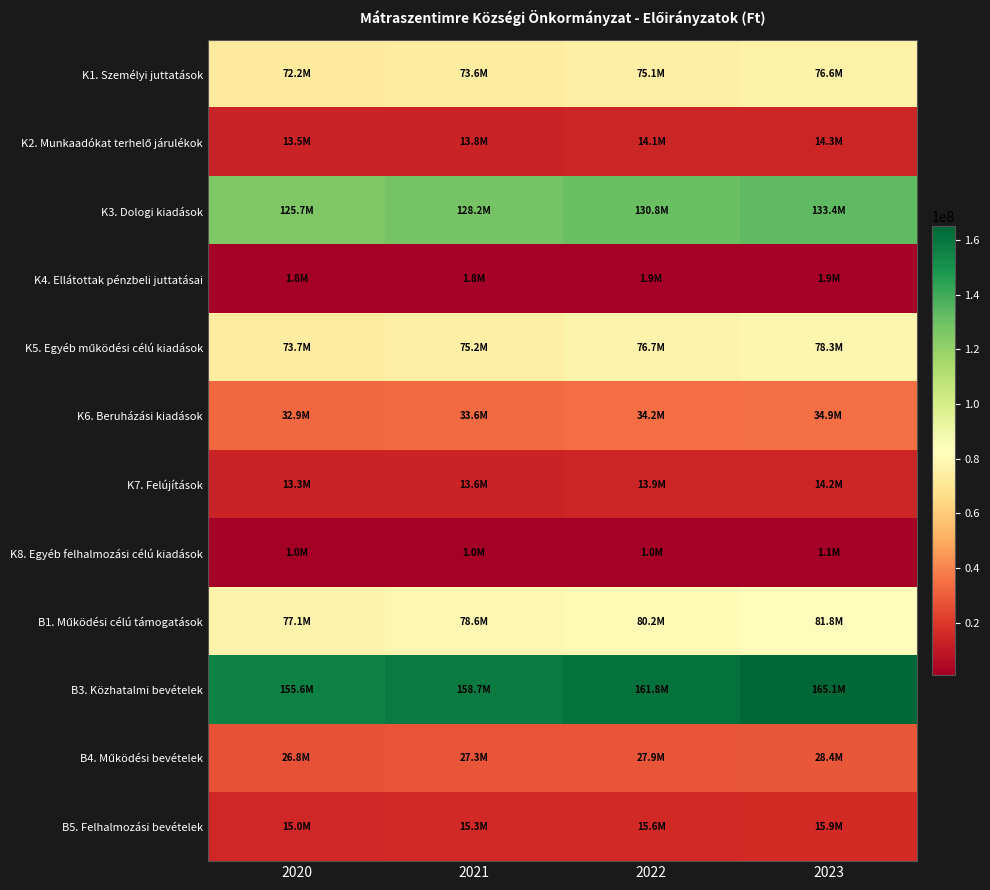

At how many categories does at least one series exceed 165002126?

1